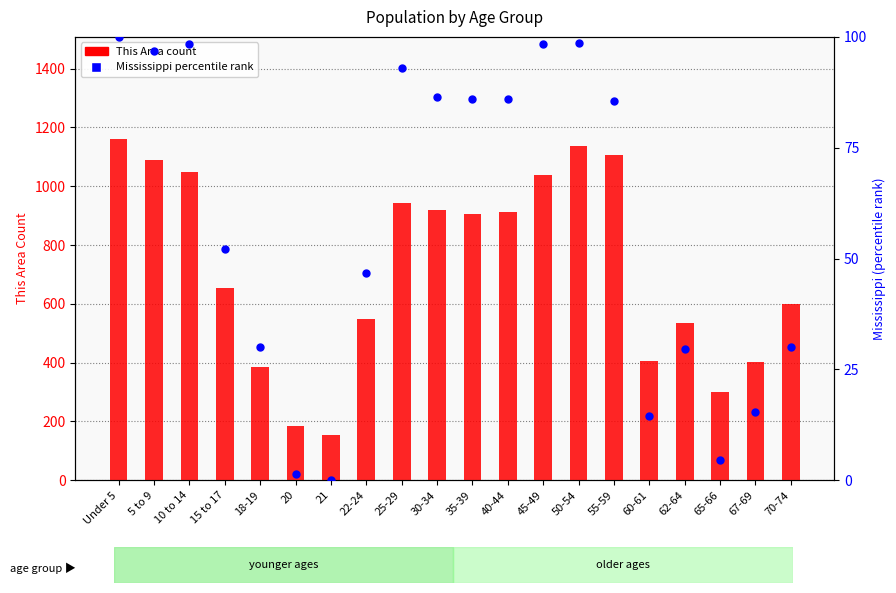

Which series has the largest total across all categories?

This Area count